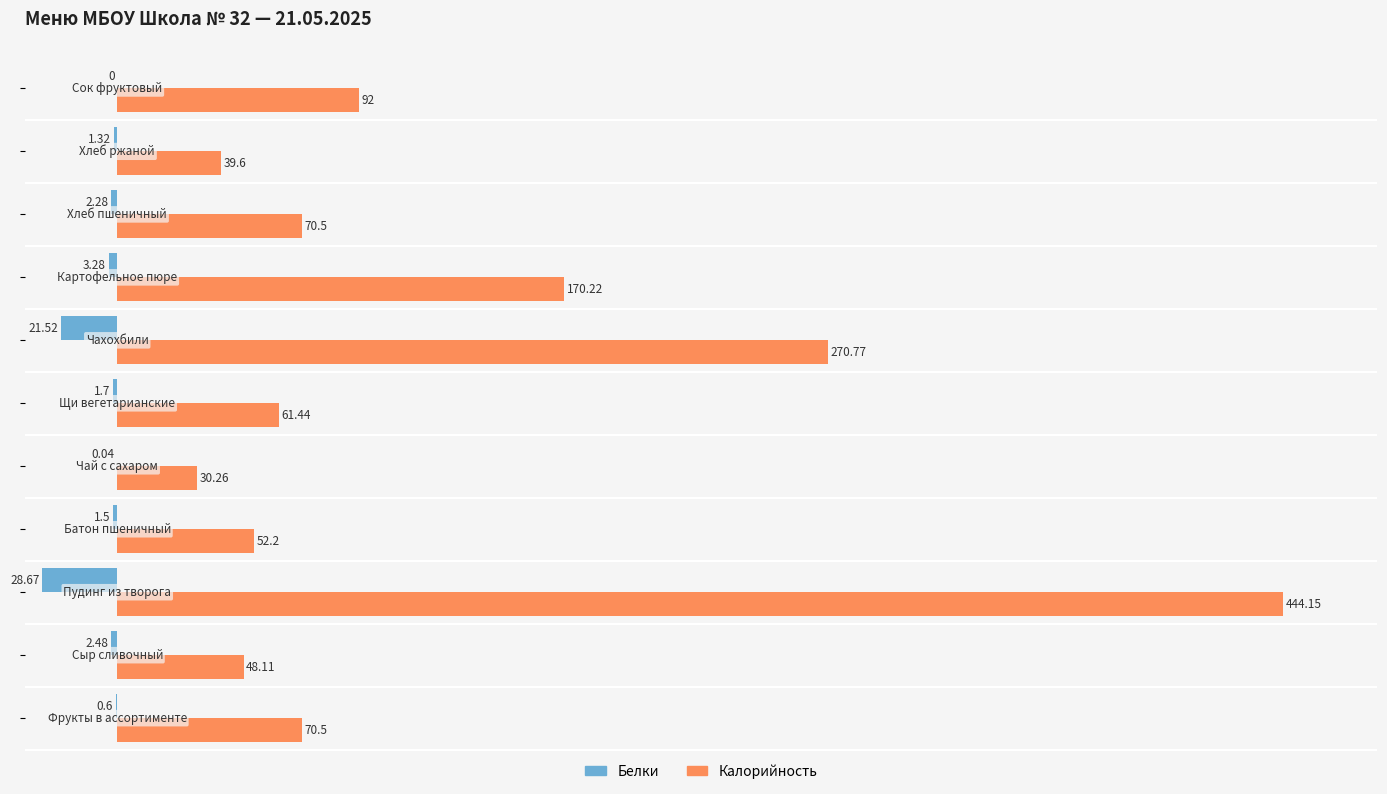

What are all the series names shown in the legend?

Белки, Калорийность